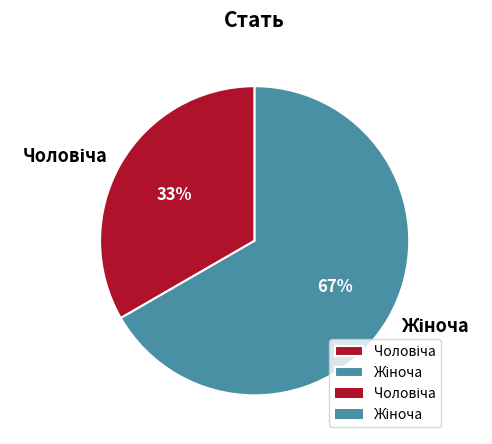

Does any single category account for the majority?

Yes